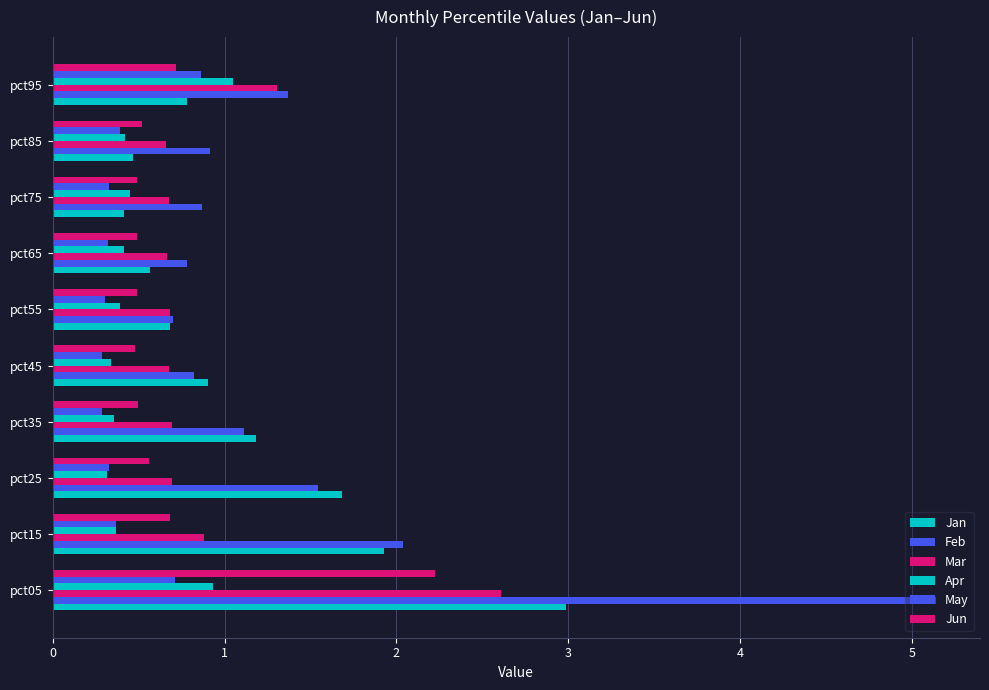

What is the difference between the second highest and second lowest values in the Apr series?

0.6